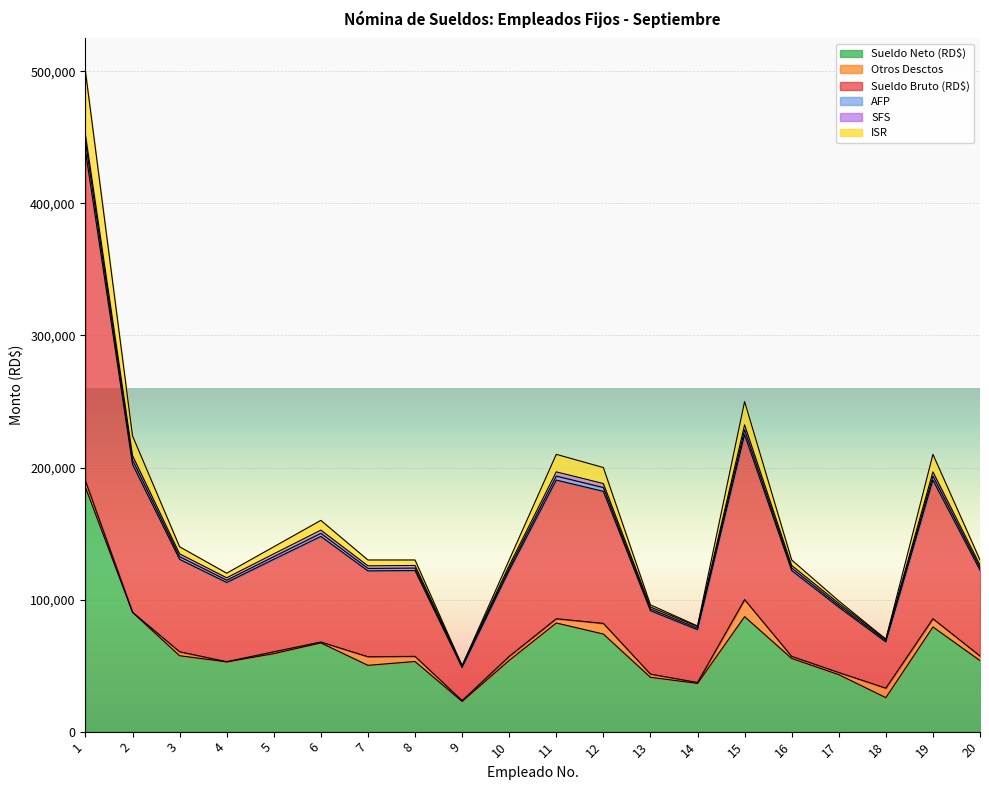

What is the value of the AFP point at the 5th from the left?

132503.5